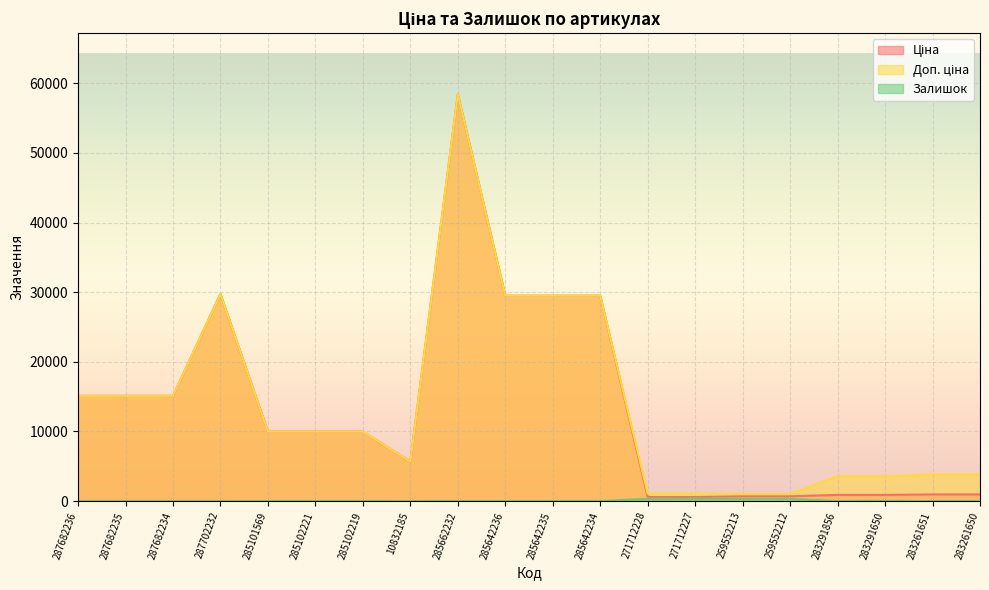

How many interior local valleys does the Ціна series have?

1